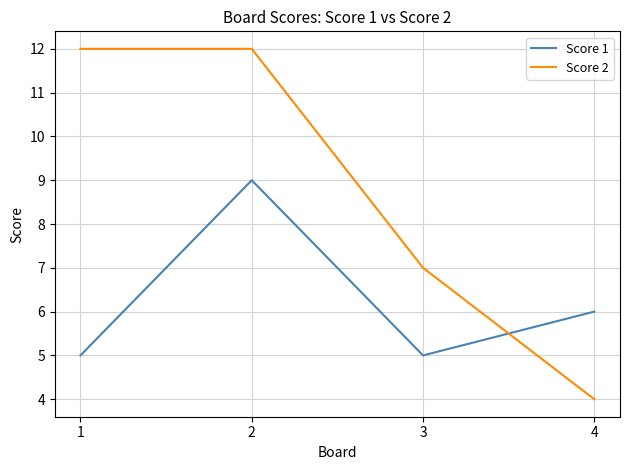

Between which two adjacent categories do Score 2 and Score 1 first intersect?

3 and 4